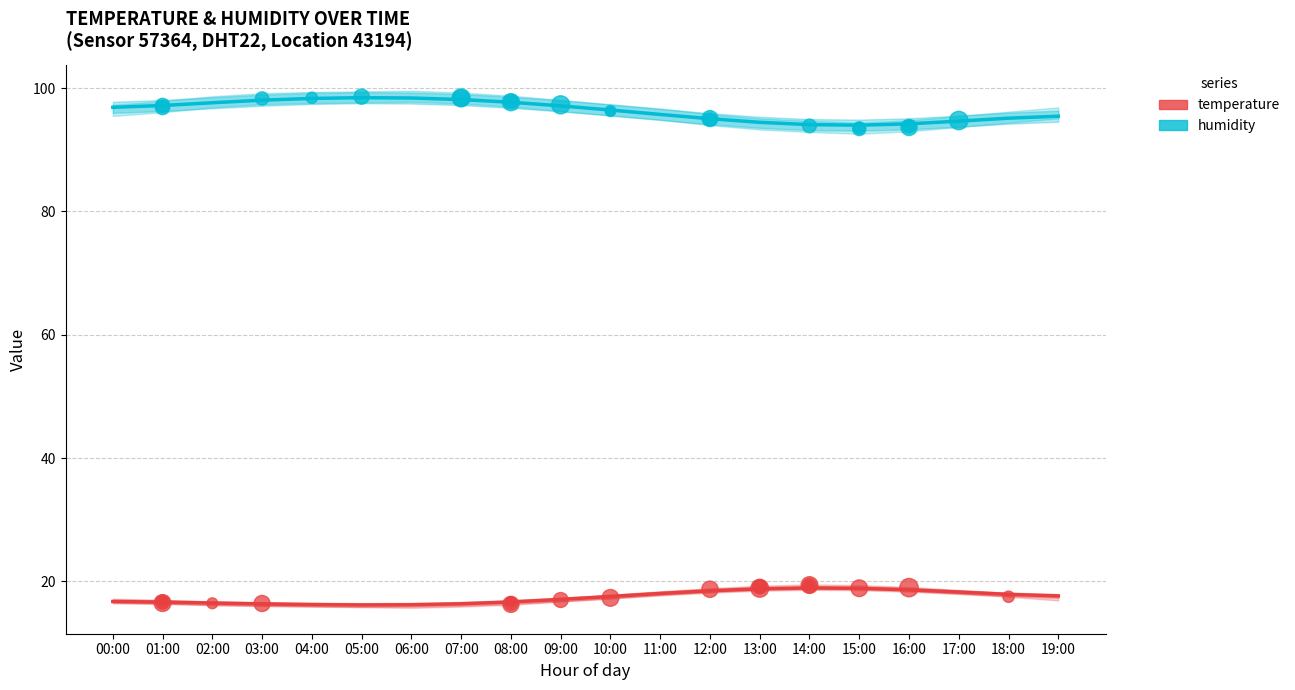

Which series has the largest total across all categories?

humidity